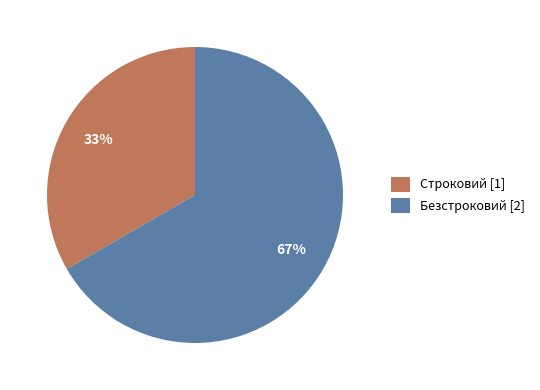

What is the ratio of the value at Строковий to the value at Безстроковий?

0.5